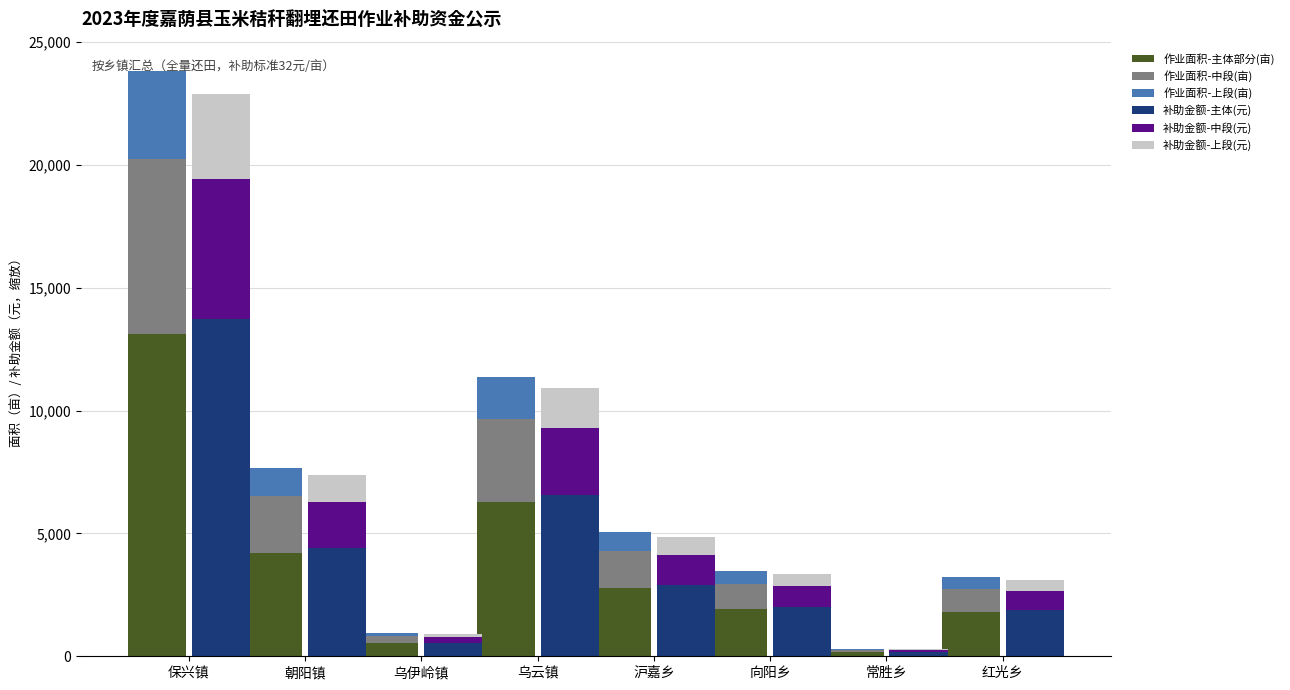

Between 乌云镇 and 红光乡, which is larger?

乌云镇